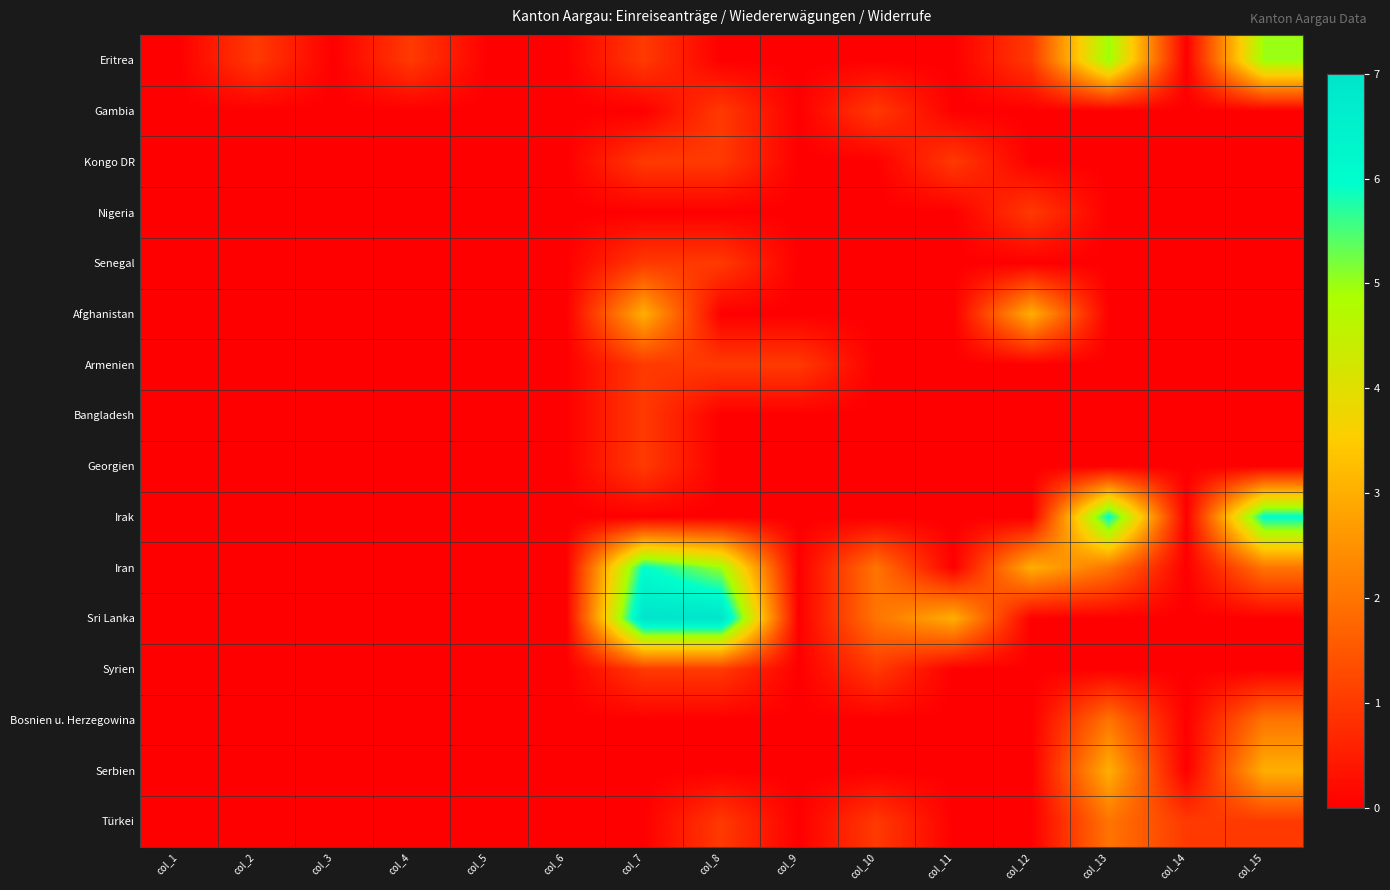

Which has a higher value, col_13 or col_4?

col_13